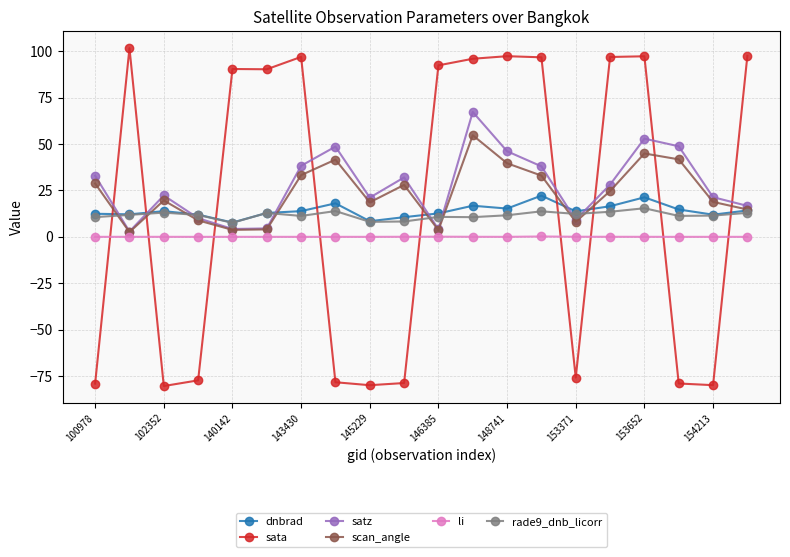

In satz, how many points are higher than both neighbors (excluding endpoints)?

5